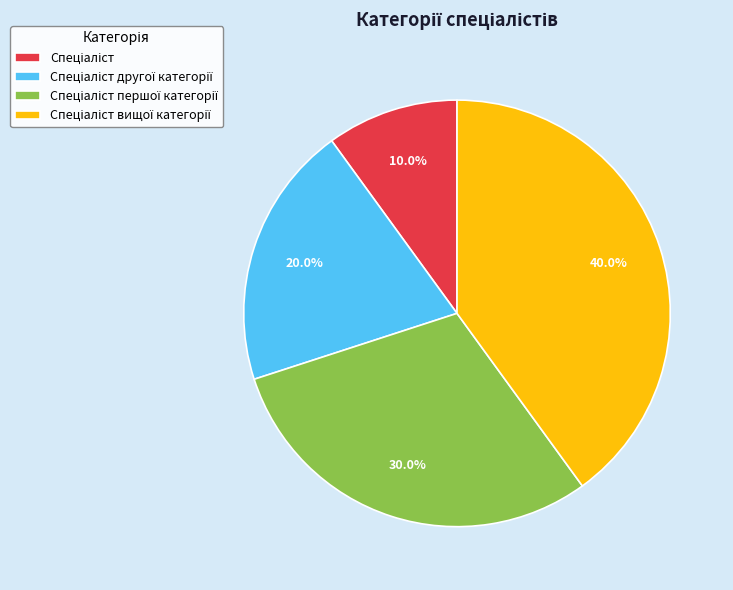

Does any single category account for the majority?

No